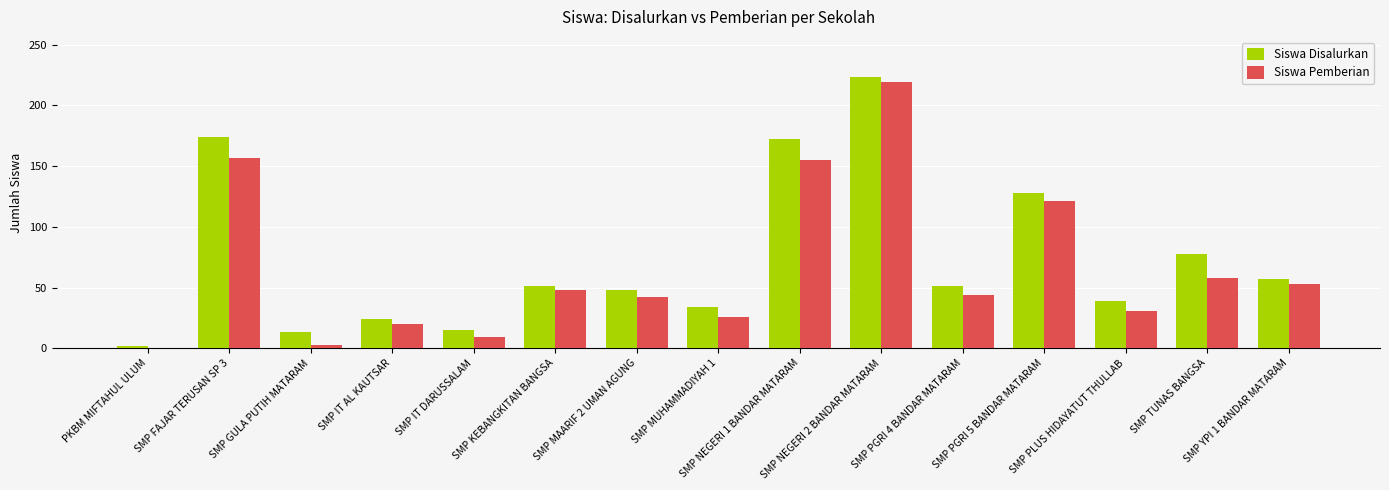

Count the number of data series in this chart.

2